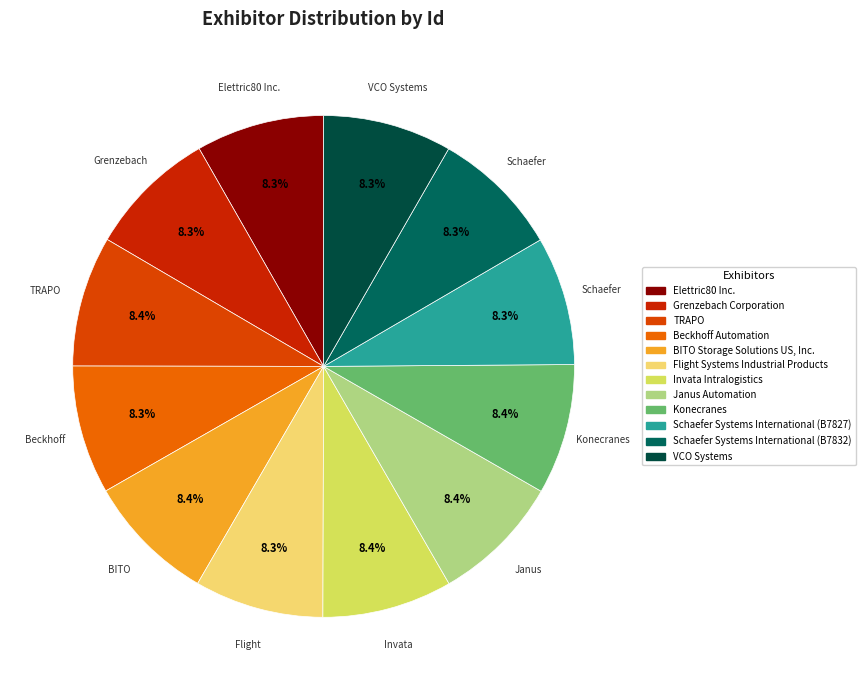

What portion of the pie excludes Grenzebach Corporation?

91.7%